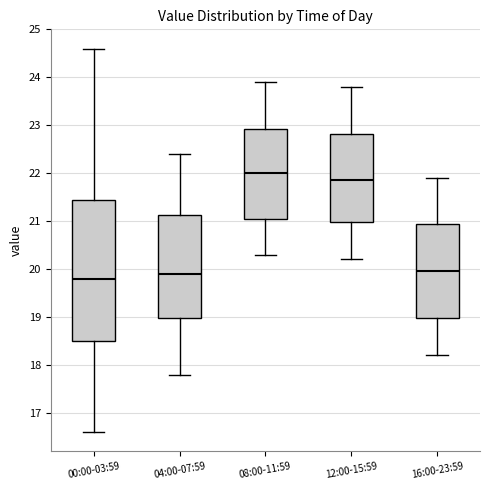

Reading left to right, transcribe this box plot: for each box, give where its median line is, the range the box spans, and where its two whiskers end, as read against the y-axis. The values are not printed on the chart, so give them approximately, as read against the axis.

00:00-03:59: median 19.8, box 18.5 to 21.5, whiskers 16.6 to 24.6
04:00-07:59: median 19.9, box 19.0 to 21.1, whiskers 17.8 to 22.4
08:00-11:59: median 22.0, box 21.1 to 22.9, whiskers 20.3 to 23.9
12:00-15:59: median 21.9, box 21.0 to 22.8, whiskers 20.2 to 23.8
16:00-23:59: median 20.0, box 19.0 to 21.0, whiskers 18.2 to 21.9